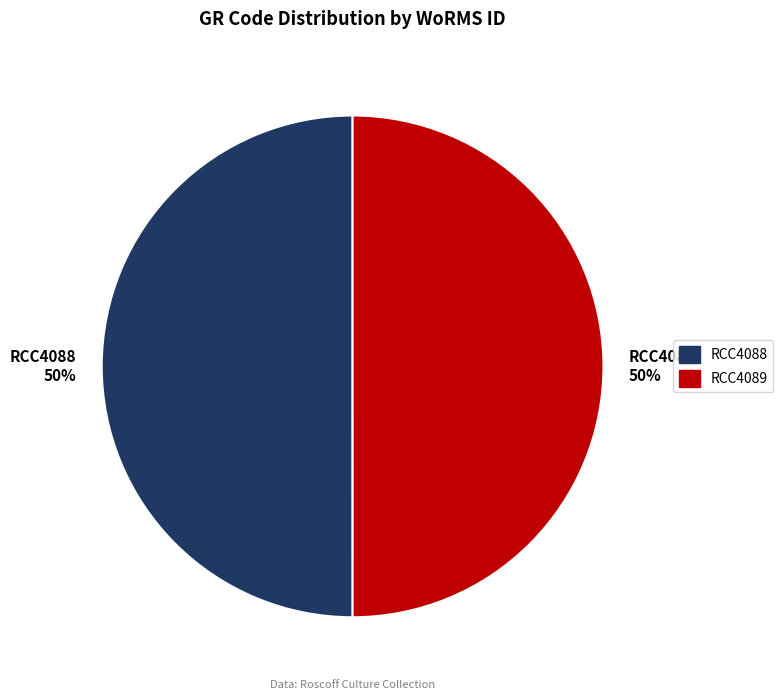

What is the ratio of the value at RCC4088 50% to the value at RCC4089 50%?

1.0